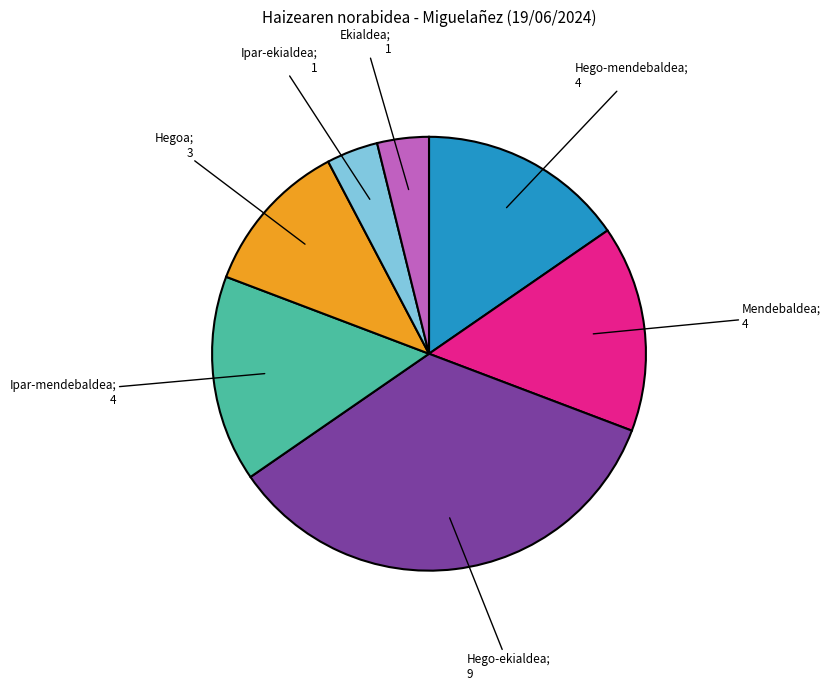

Is there a majority slice in this chart?

No